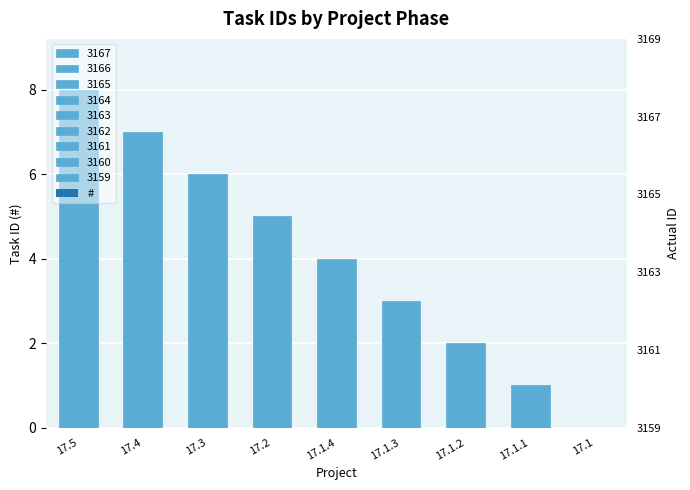

How many data points are less than 4?

4